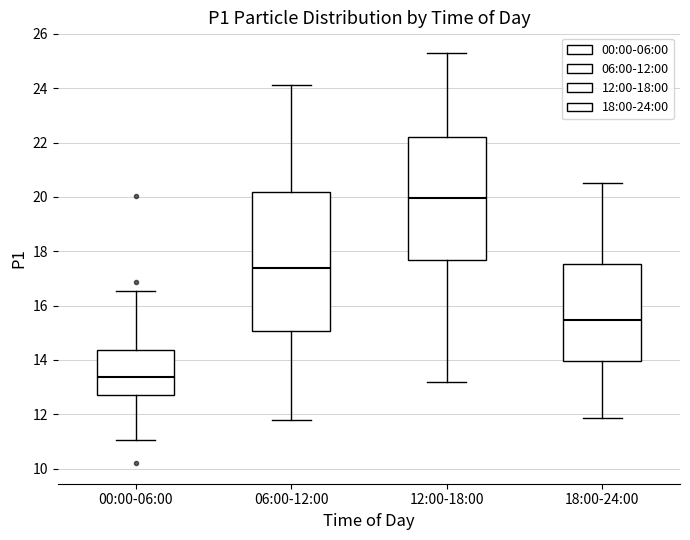

Reading left to right, read every box against the y-axis: the position of its median line, the range the box covers, and the ends of its whiskers. The values are not printed on the chart, so give them approximately, as read against the axis.

00:00-06:00: median 13.4, box 12.8 to 14.4, whiskers 11.0 to 16.6
06:00-12:00: median 17.4, box 15.0 to 20.2, whiskers 11.8 to 24.2
12:00-18:00: median 20.0, box 17.6 to 22.2, whiskers 13.2 to 25.4
18:00-24:00: median 15.4, box 14.0 to 17.6, whiskers 11.8 to 20.6